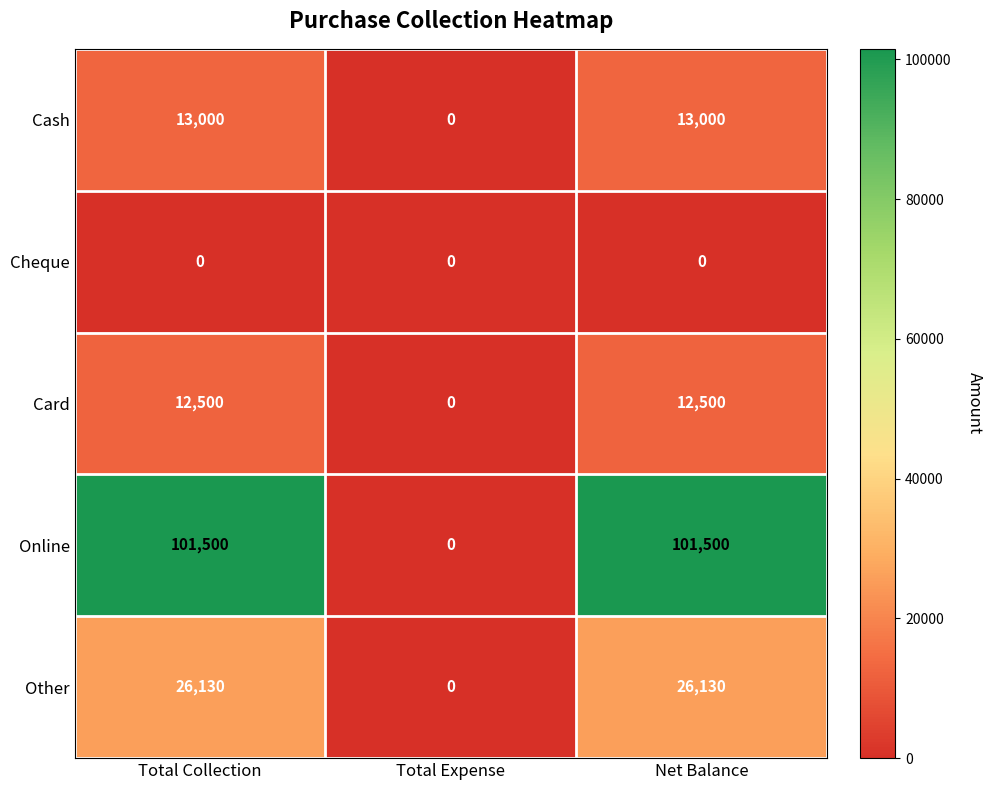

Which series has the largest total across all categories?

Online